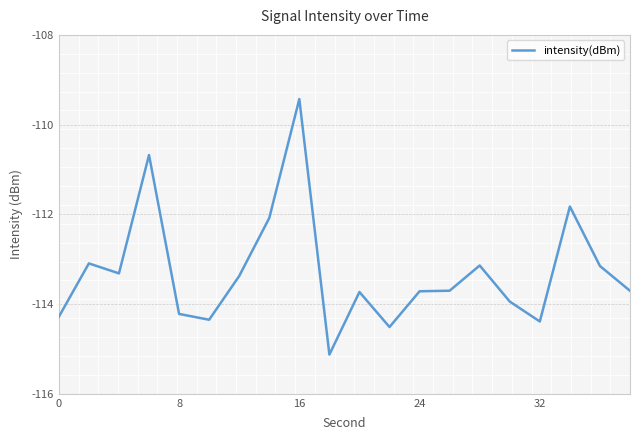

What is the greatest value displayed?

-109.4